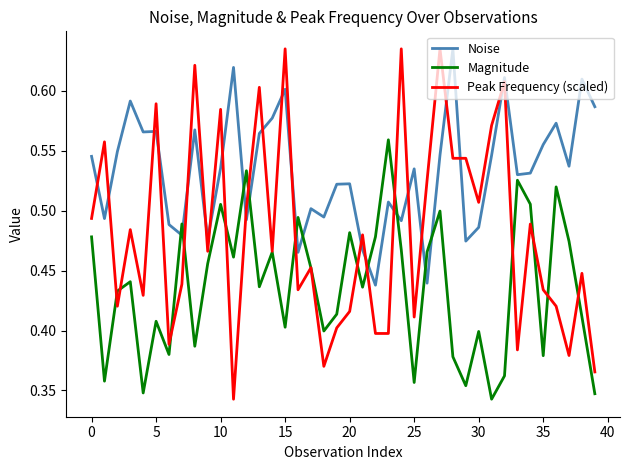

Which series has the largest range (max minus min)?

Peak Frequency (scaled)